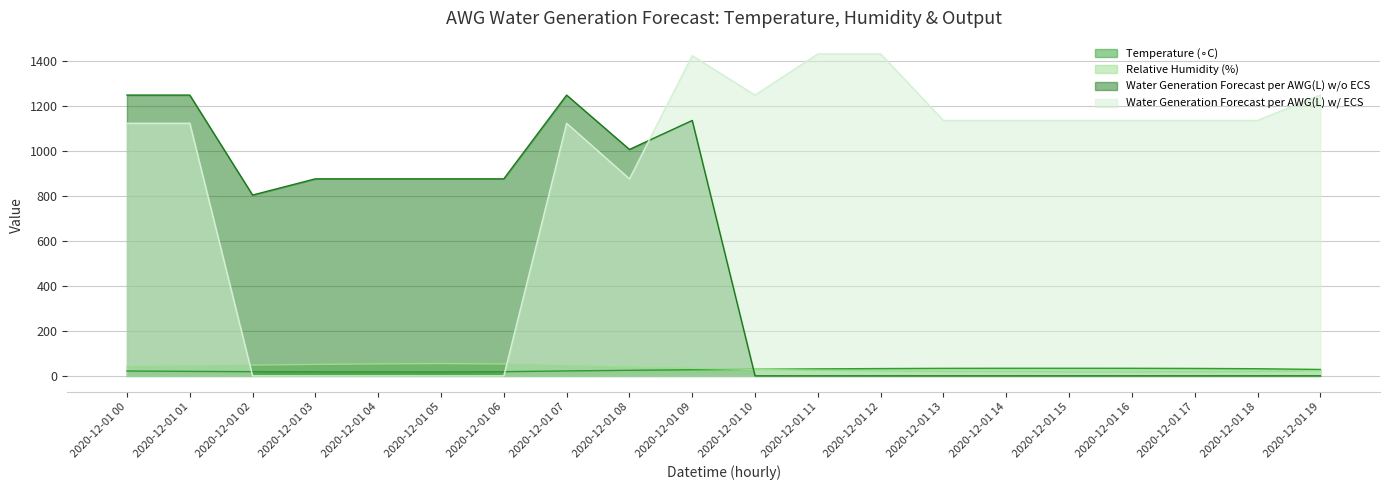

What is the spread (max minus min) of values at 2020-12-01 11?

1433.0